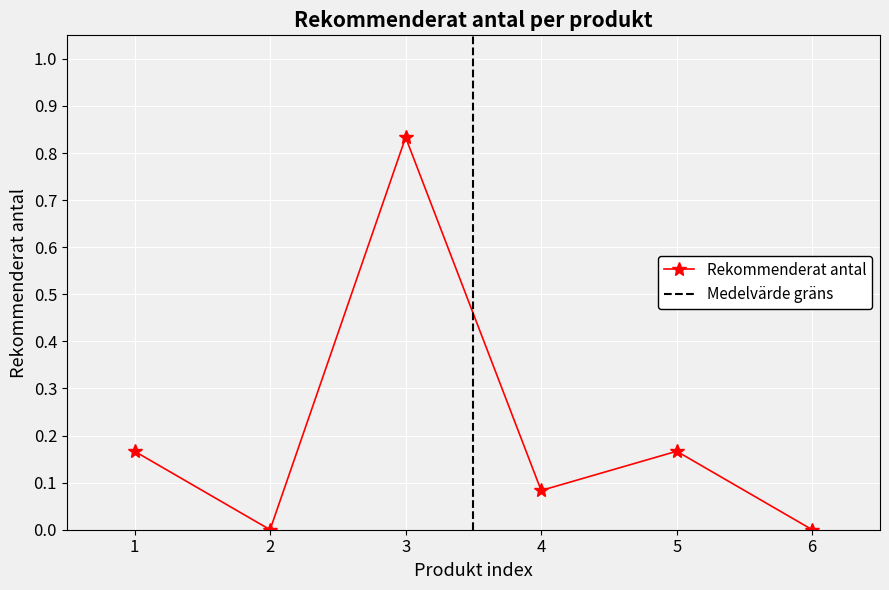

What is the difference between the maximum and minimum values?

0.8